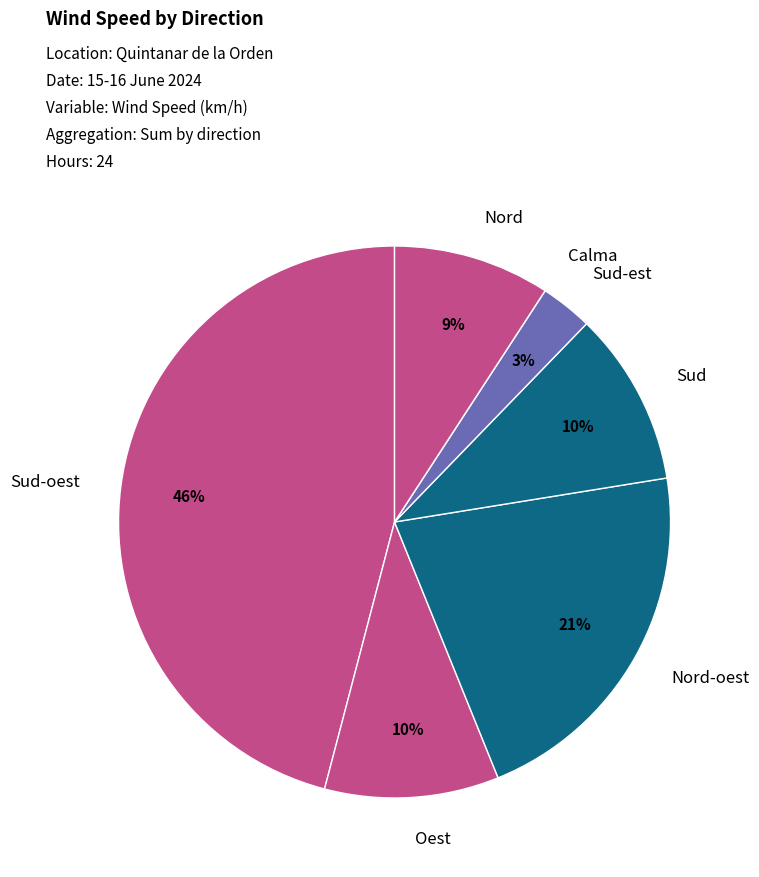

What percentage is the Oest slice, to the nearest percent?

10%